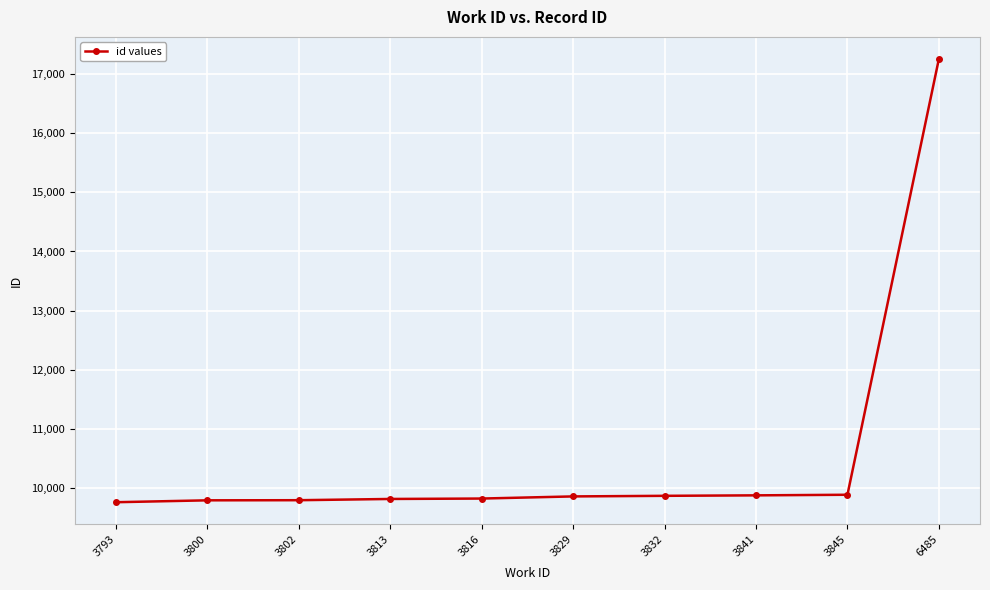

Which label corresponds to the largest value in the chart?

6485